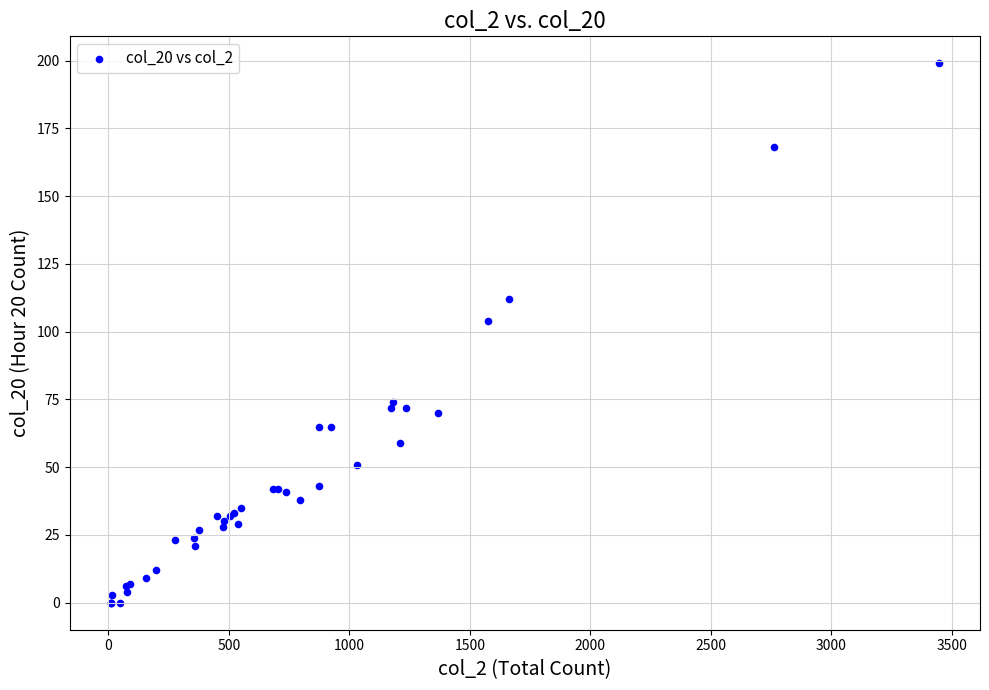

What Y value in the scatter plot is closest to 99?

104